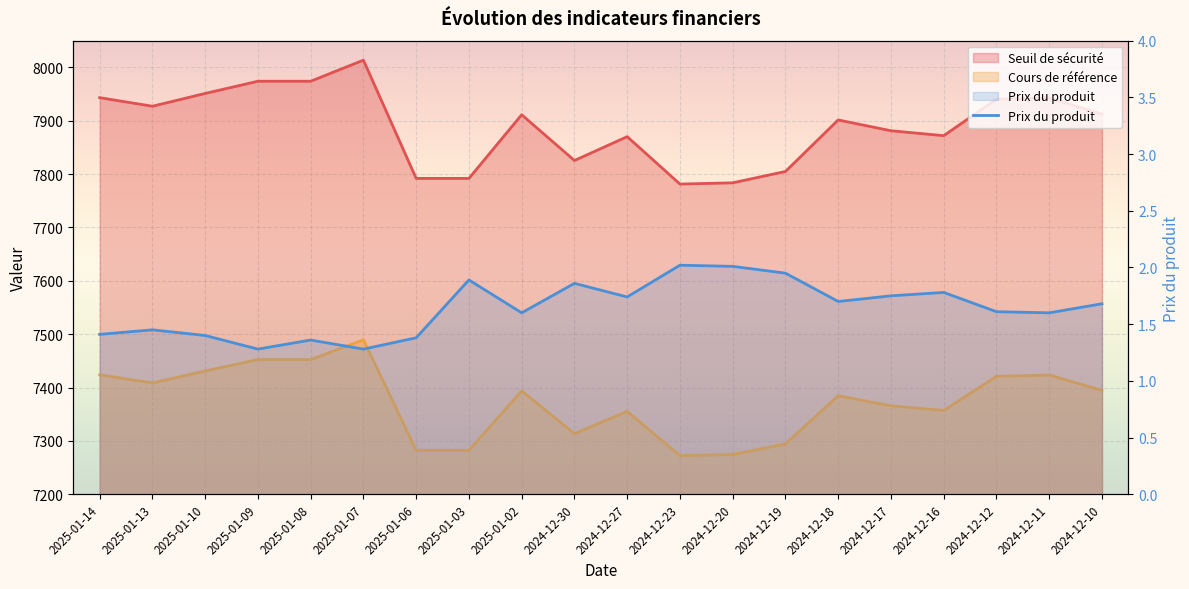

What is the label of the 6th point from the right?

2024-12-18